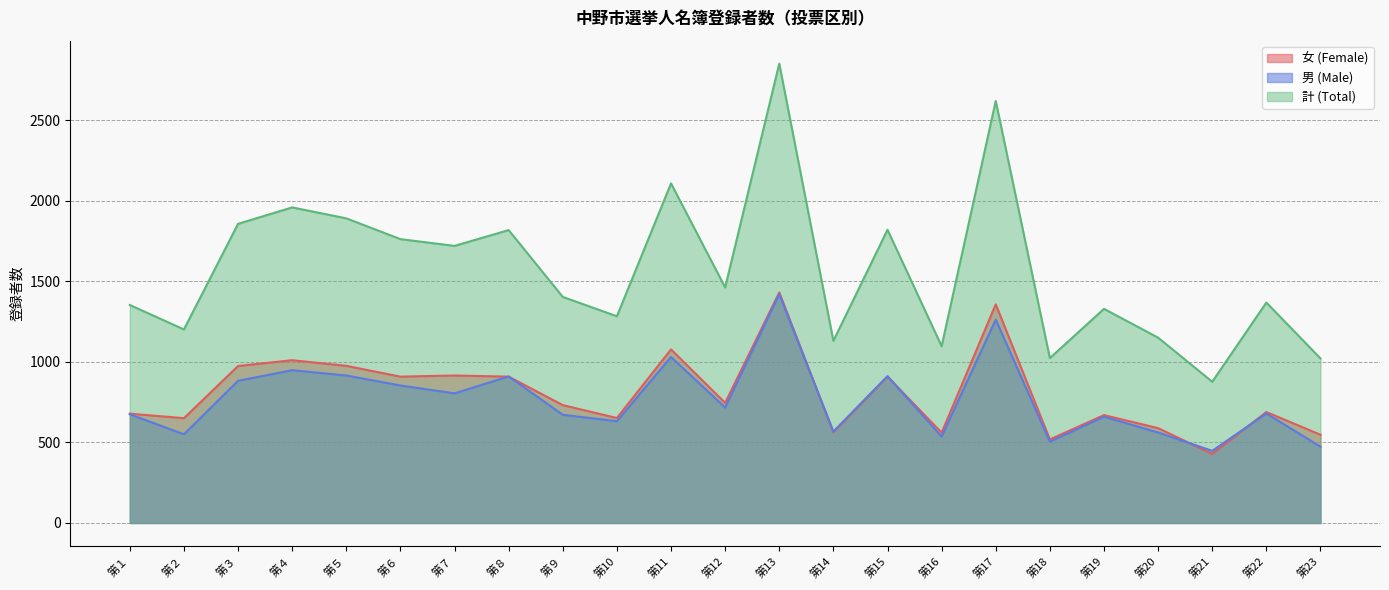

How many lines are shown in the chart?

3